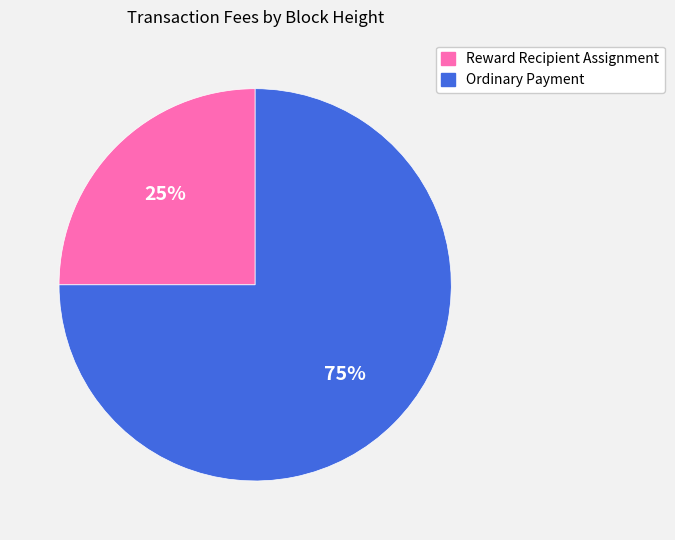

To the nearest percent, what is the average slice percentage?

50%